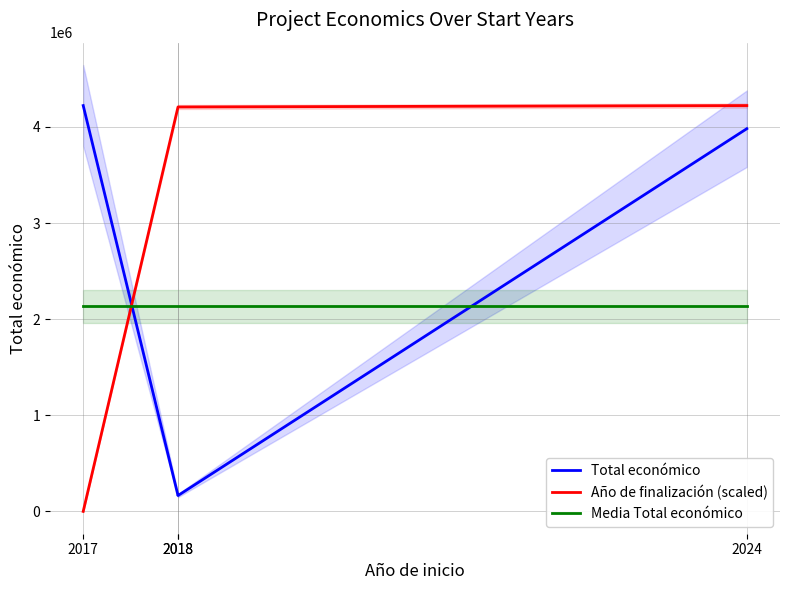

What is the difference between the Total económico values at 2018 and 2017?

4057445.0